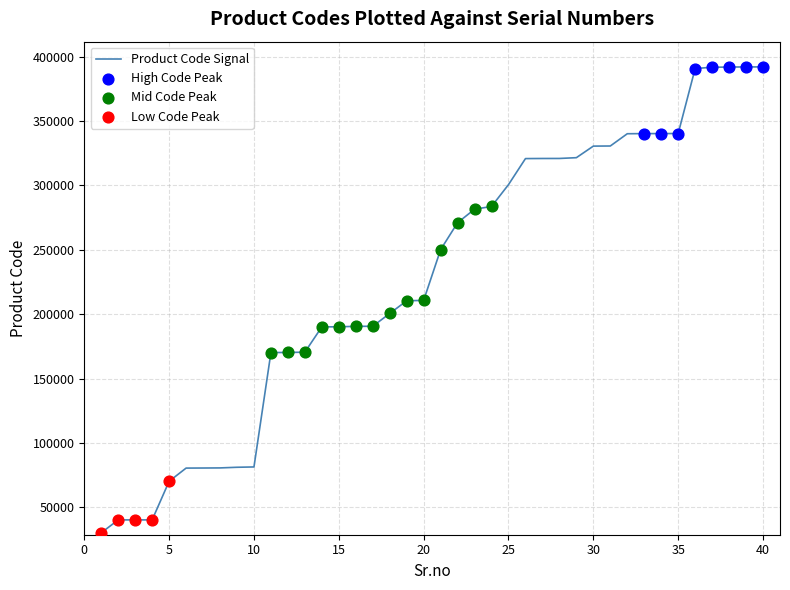

What is the greatest value displayed?

392010